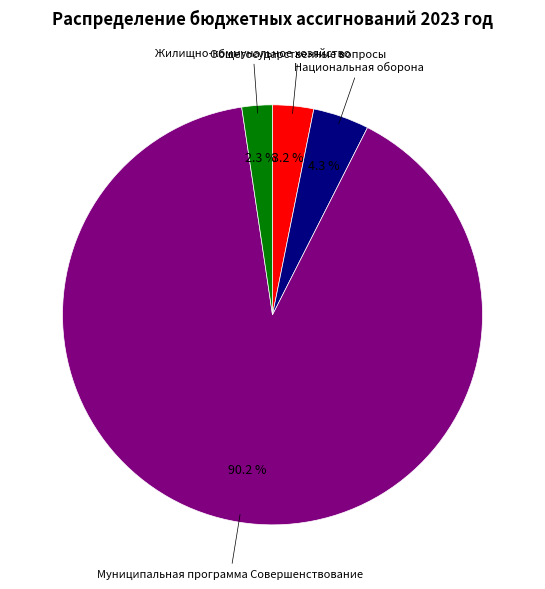

Does any single category account for the majority?

Yes